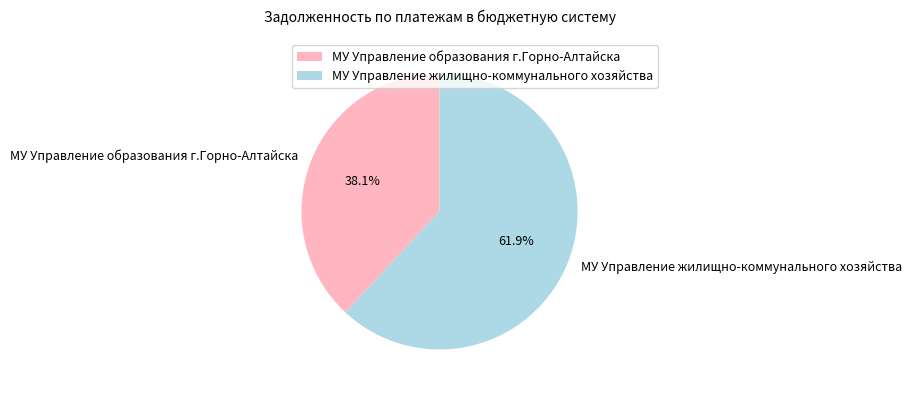

To the nearest percent, what portion does МУ Управление образования г.Горно-Алтайска represent?

38%